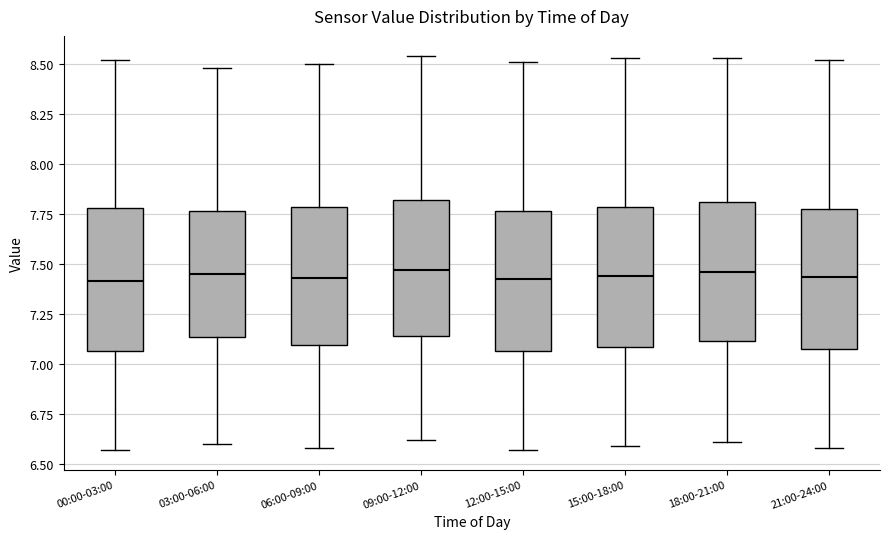

Reading left to right, transcribe this box plot: for each box, give where its median line is, the range the box spans, and where its two whiskers end, as read against the y-axis. The values are not printed on the chart, so give them approximately, as read against the axis.

00:00-03:00: median 7.40, box 7.05 to 7.80, whiskers 6.55 to 8.50
03:00-06:00: median 7.45, box 7.15 to 7.75, whiskers 6.60 to 8.50
06:00-09:00: median 7.45, box 7.10 to 7.80, whiskers 6.60 to 8.50
09:00-12:00: median 7.45, box 7.15 to 7.80, whiskers 6.60 to 8.55
12:00-15:00: median 7.45, box 7.05 to 7.75, whiskers 6.55 to 8.50
15:00-18:00: median 7.45, box 7.10 to 7.80, whiskers 6.60 to 8.55
18:00-21:00: median 7.45, box 7.10 to 7.80, whiskers 6.60 to 8.55
21:00-24:00: median 7.45, box 7.10 to 7.75, whiskers 6.60 to 8.50